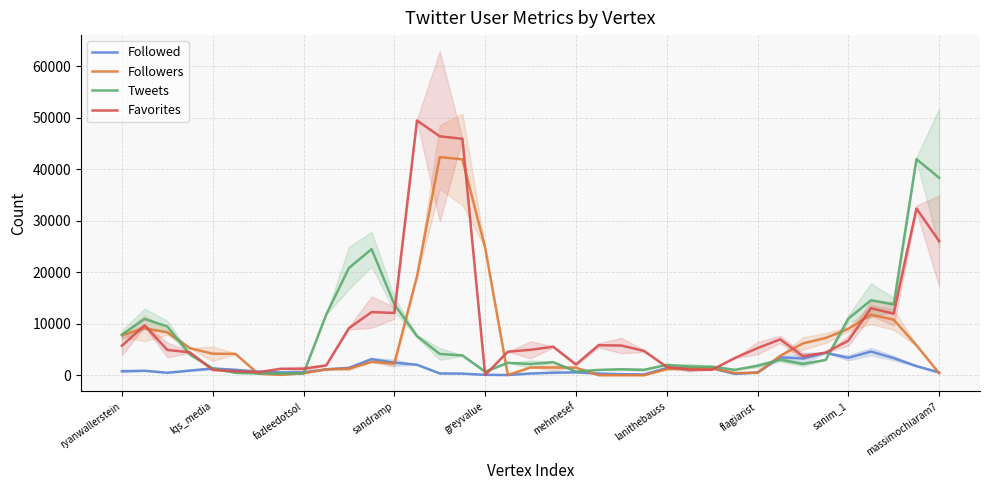

How many data points in Followed are less than 888?

18